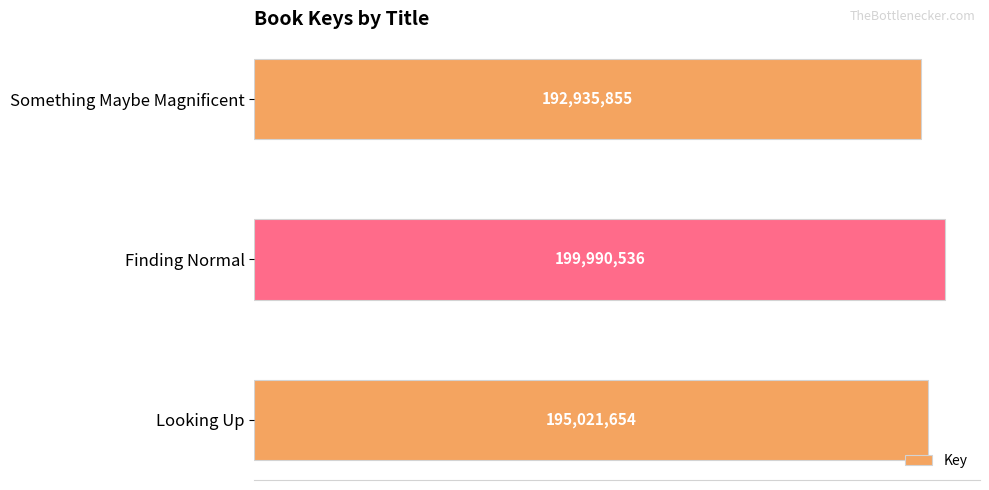

Does the chart contain any negative values?

No